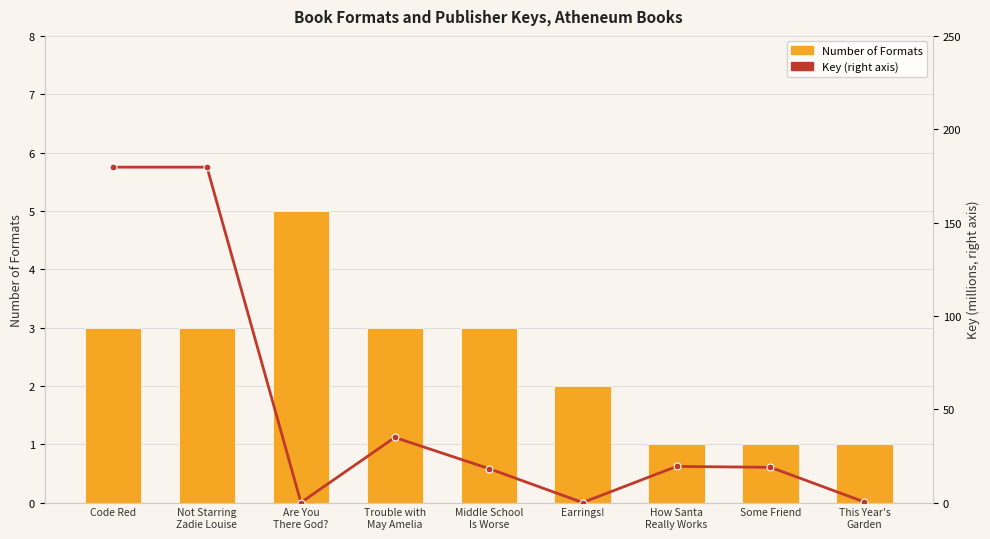

At which label does Key (right axis) reach its peak?

Code Red